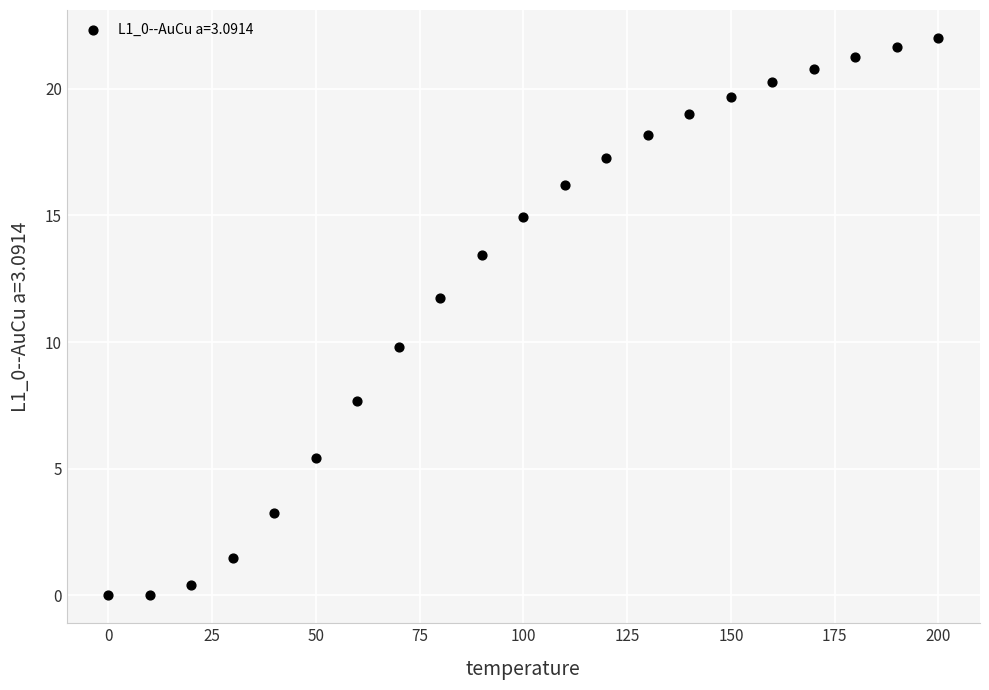

What Y value in the scatter plot is closest to 11?

11.8